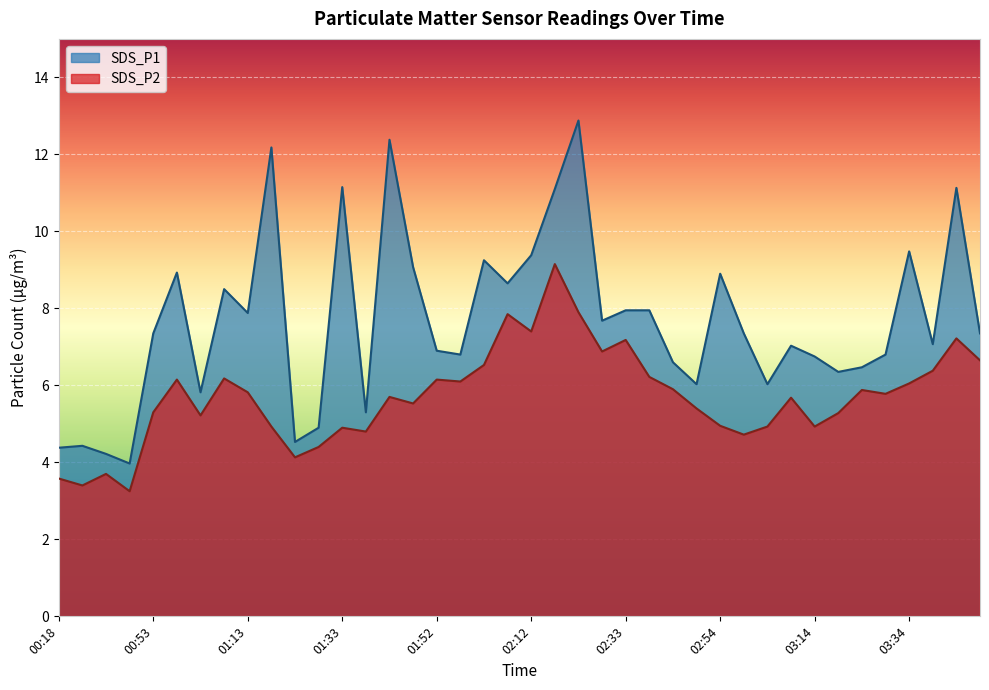

Rank the series at 02:38 from lowest to highest value.

SDS_P2, SDS_P1